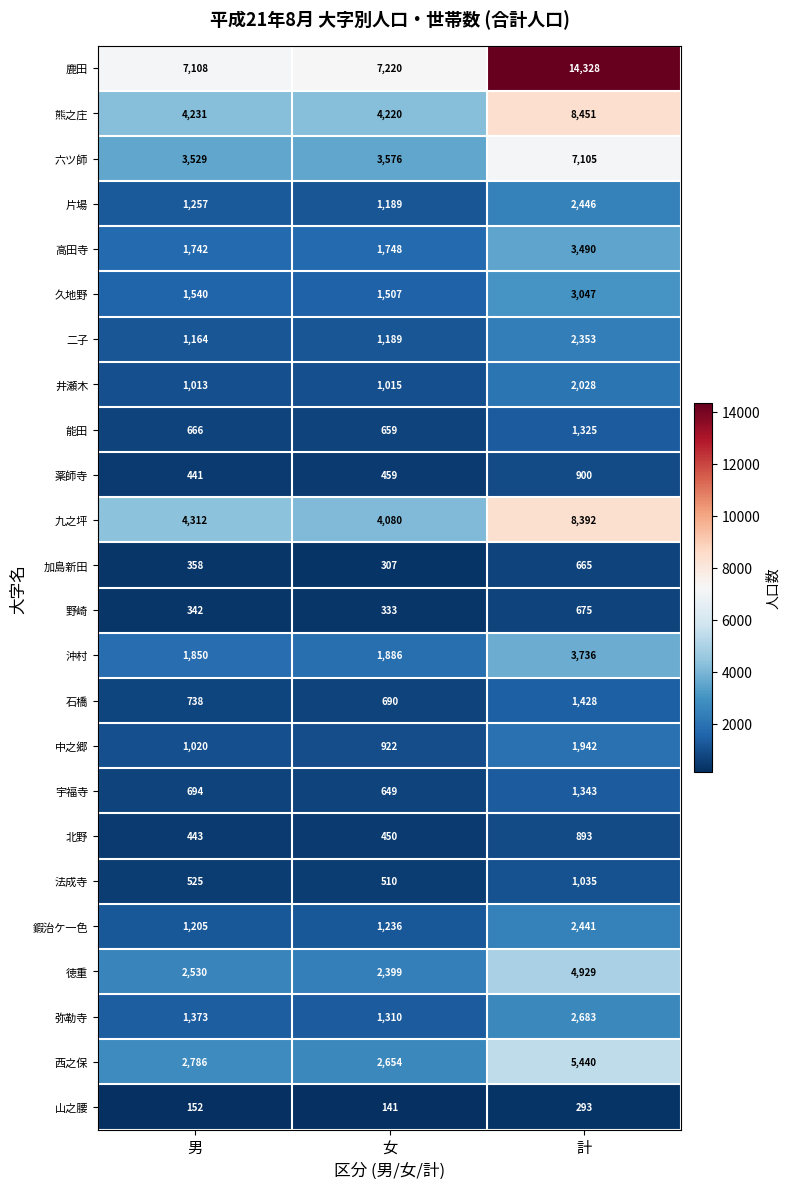

How many categories are shown in the chart?

3